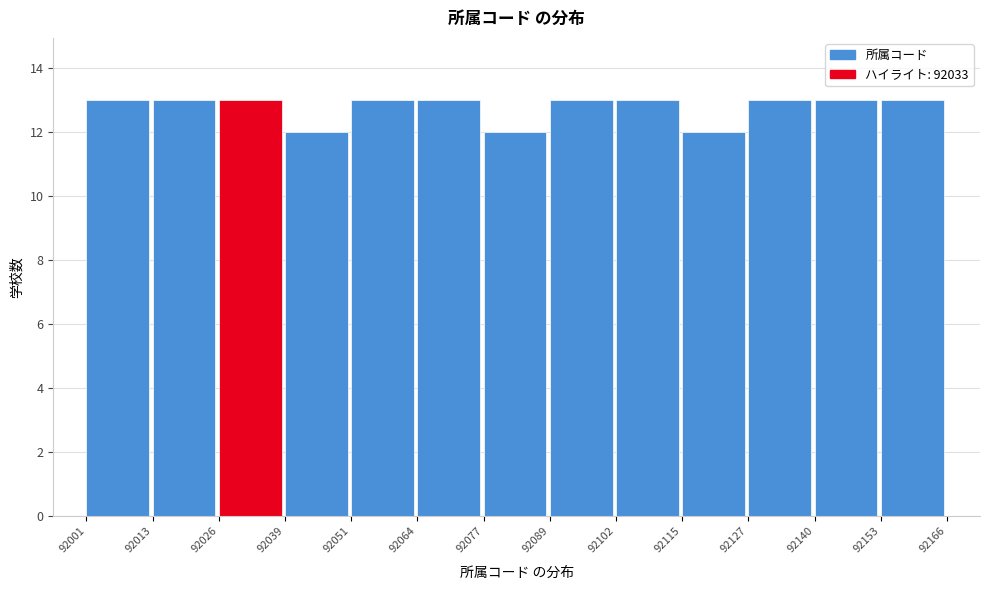

Reading left to right, transcribe this chart: for each bar, give the range it covers on the x-axis and its height. The values are not printed on the chart, so give them approximately, as read against the axis.

92001 to 92013: 13
92013 to 92026: 13
92026 to 92039: 13
92039 to 92051: 12
92051 to 92064: 13
92064 to 92077: 13
92077 to 92089: 12
92089 to 92102: 13
92102 to 92115: 13
92115 to 92127: 12
92127 to 92140: 13
92140 to 92153: 13
92153 to 92166: 13